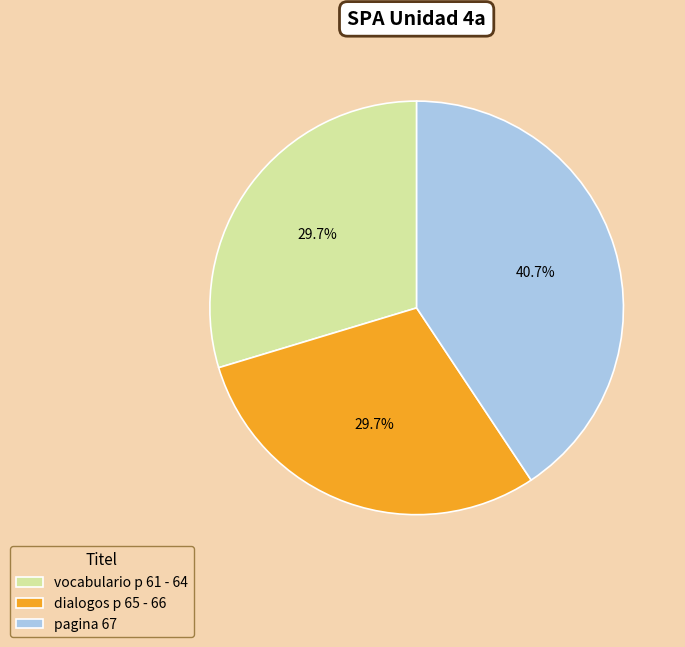

Between vocabulario p 61 - 64 and pagina 67, which is larger?

pagina 67